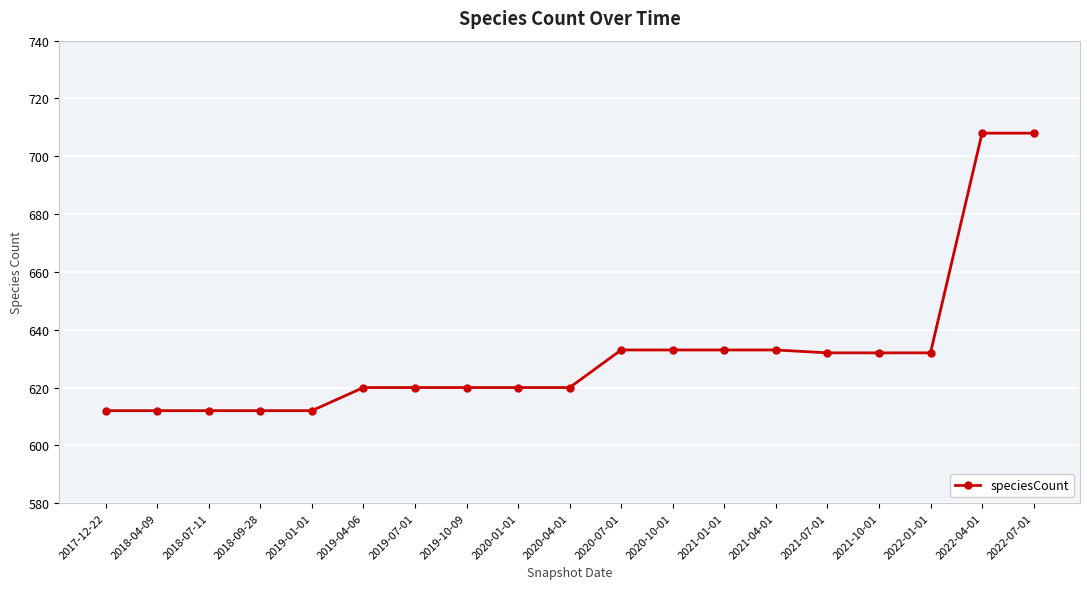

Approximately how many times larger is the value at 2022-01-01 compared to 2019-07-01?

1.0